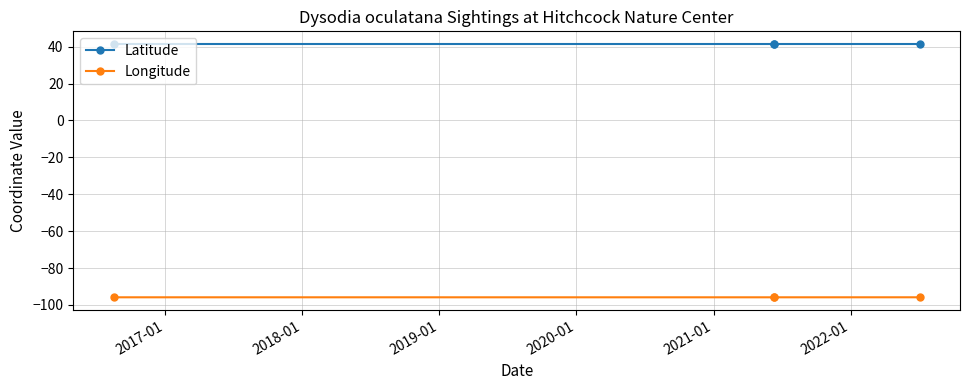

What is the lowest value of the Latitude series?

41.4